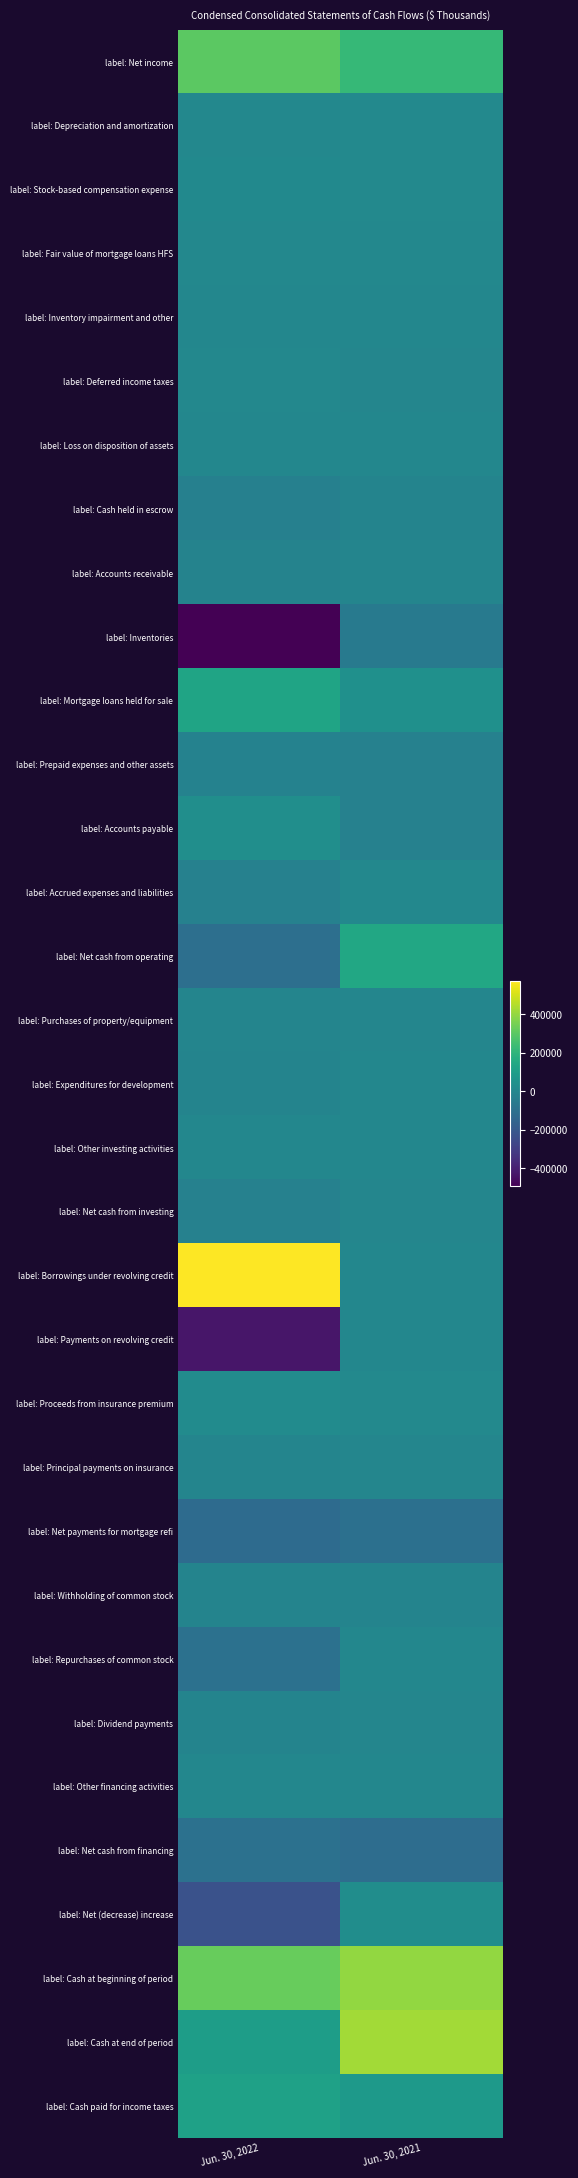

Which series has the widest spread of values?

label: Borrowings under revolving credit